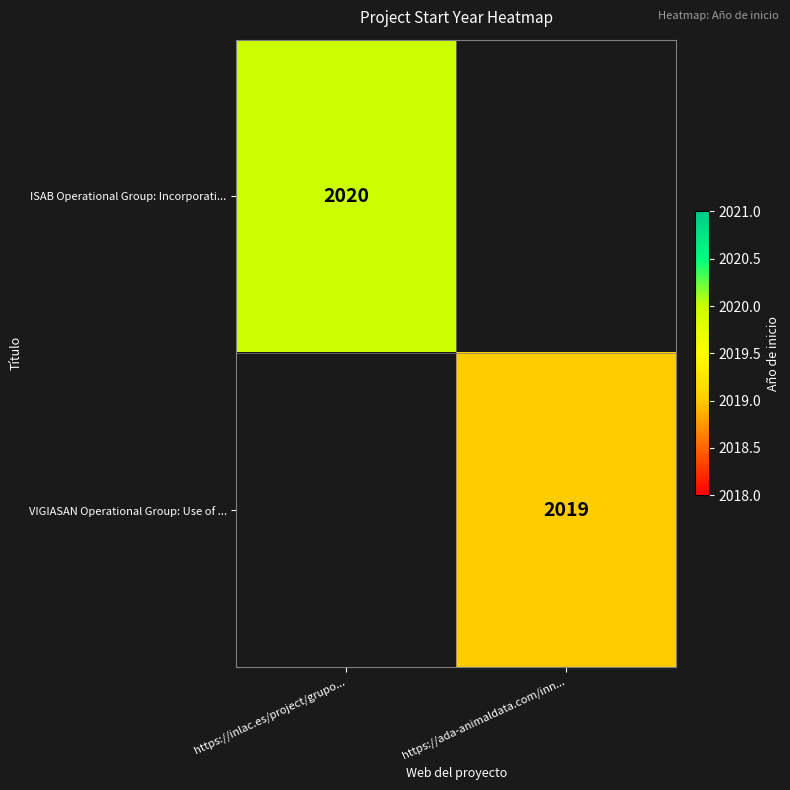

Between https://ada-animaldata.com/inn... and https://inlac.es/project/grupo..., which is larger?

https://inlac.es/project/grupo...